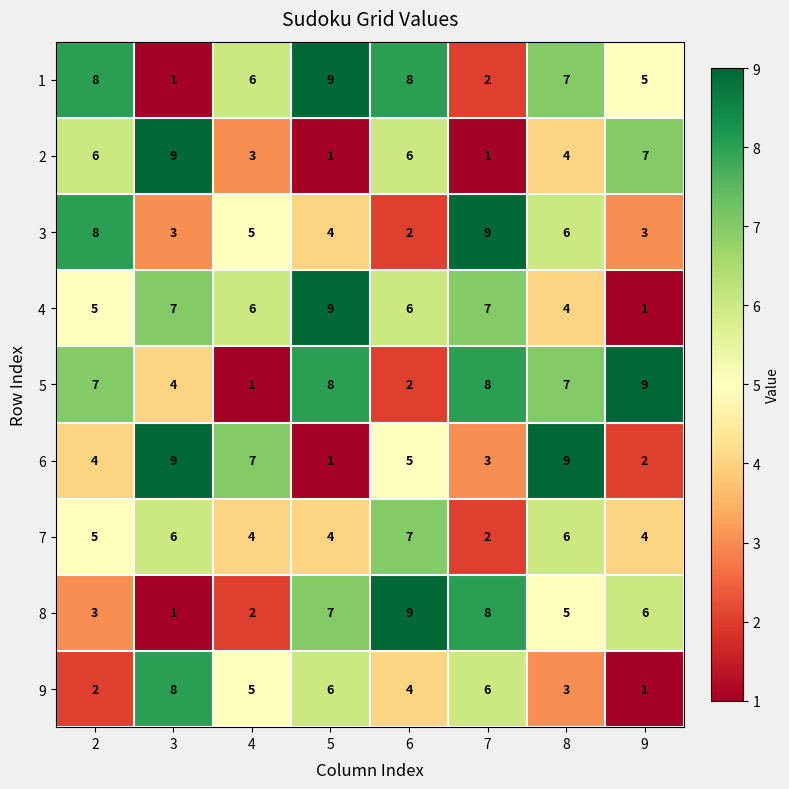

The value of 9 at 5 is 3. True or false?

False